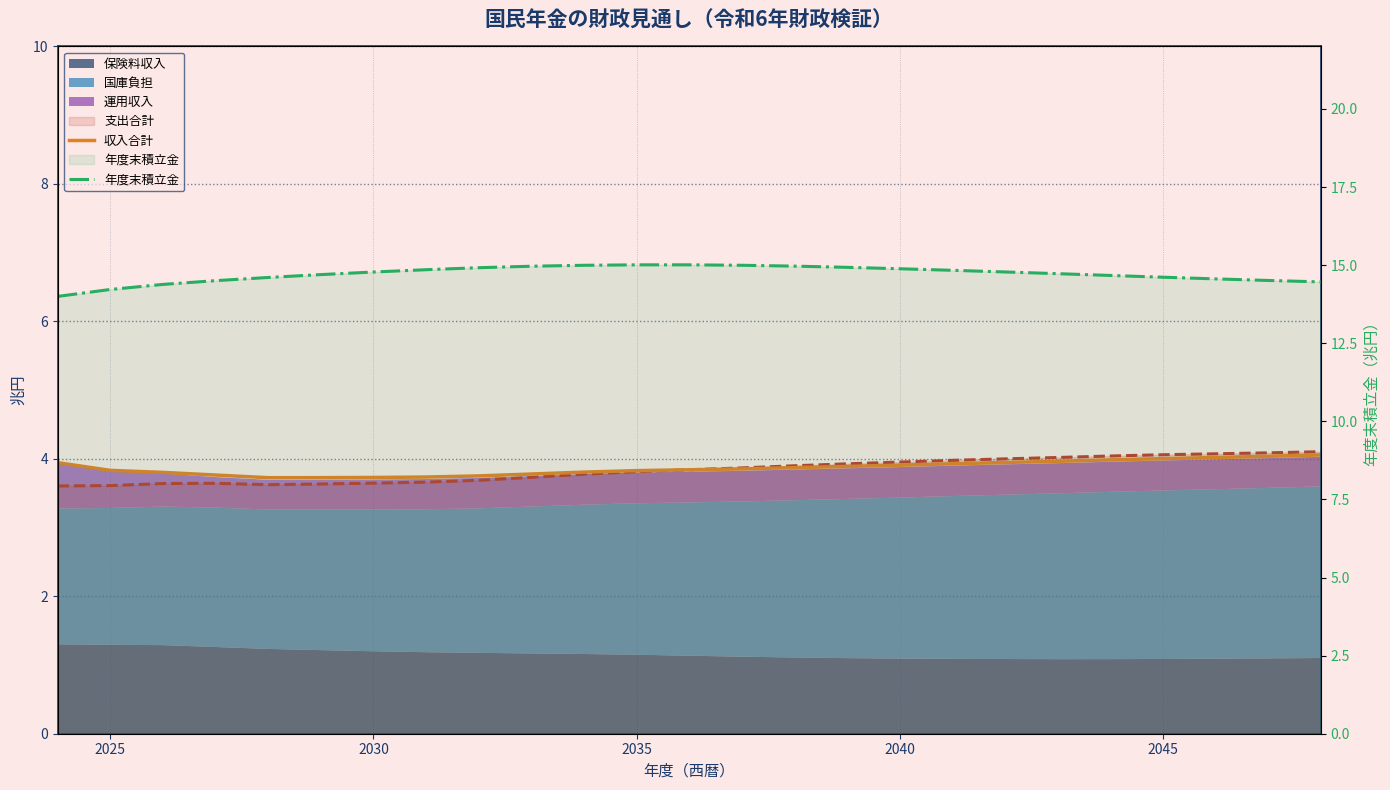

What is the difference between the maximum and minimum values in the 年度末積立金 series?

1.0